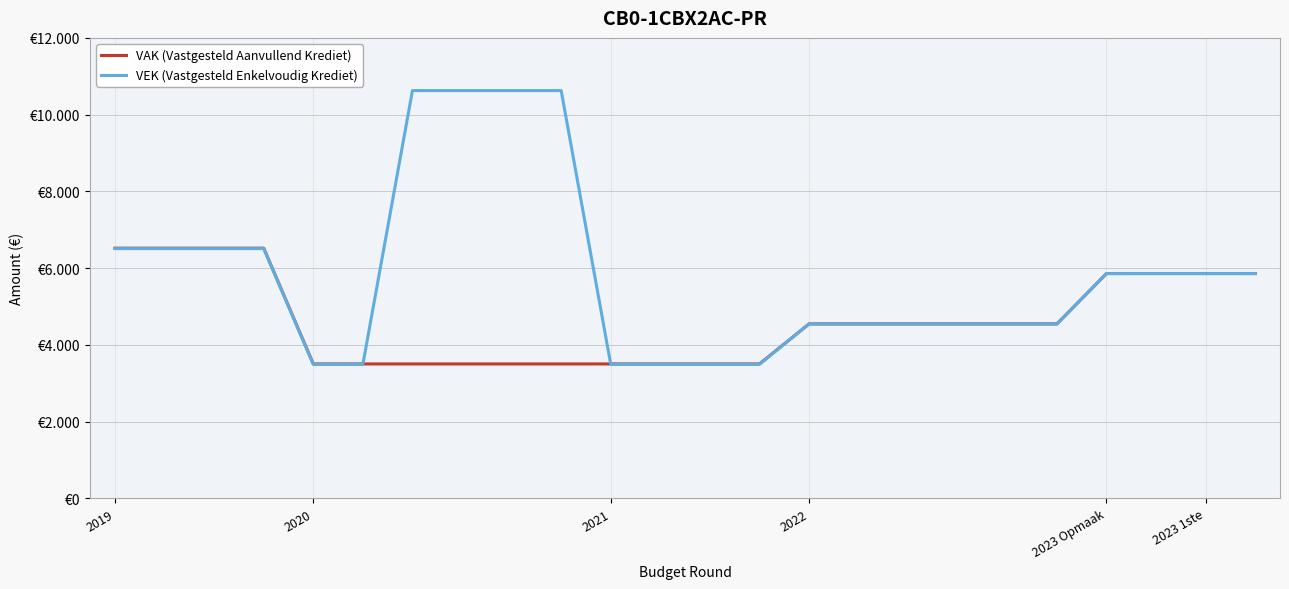

What are all the series names shown in the legend?

VAK (Vastgesteld Aanvullend Krediet), VEK (Vastgesteld Enkelvoudig Krediet)